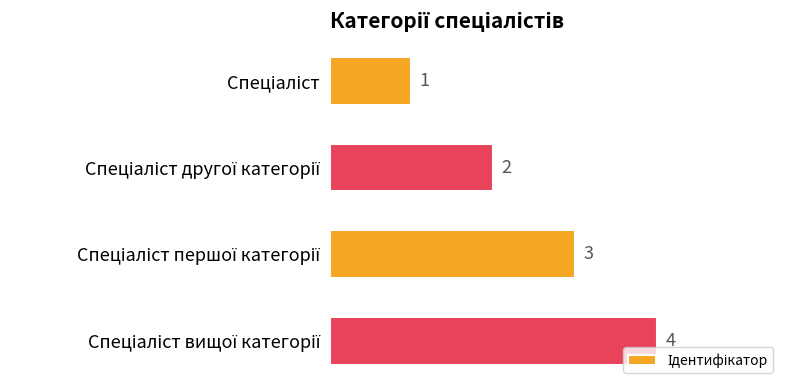

Reading bottom to top, transcribe all the data shown in this chart.

4	3	2	1